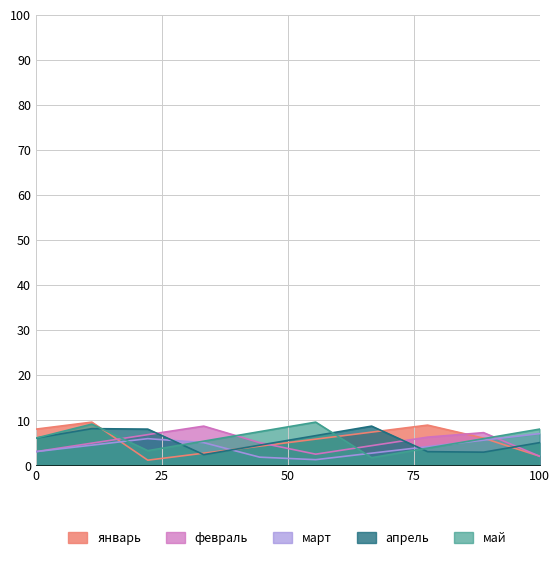

What is the total value across all series at 4?

20